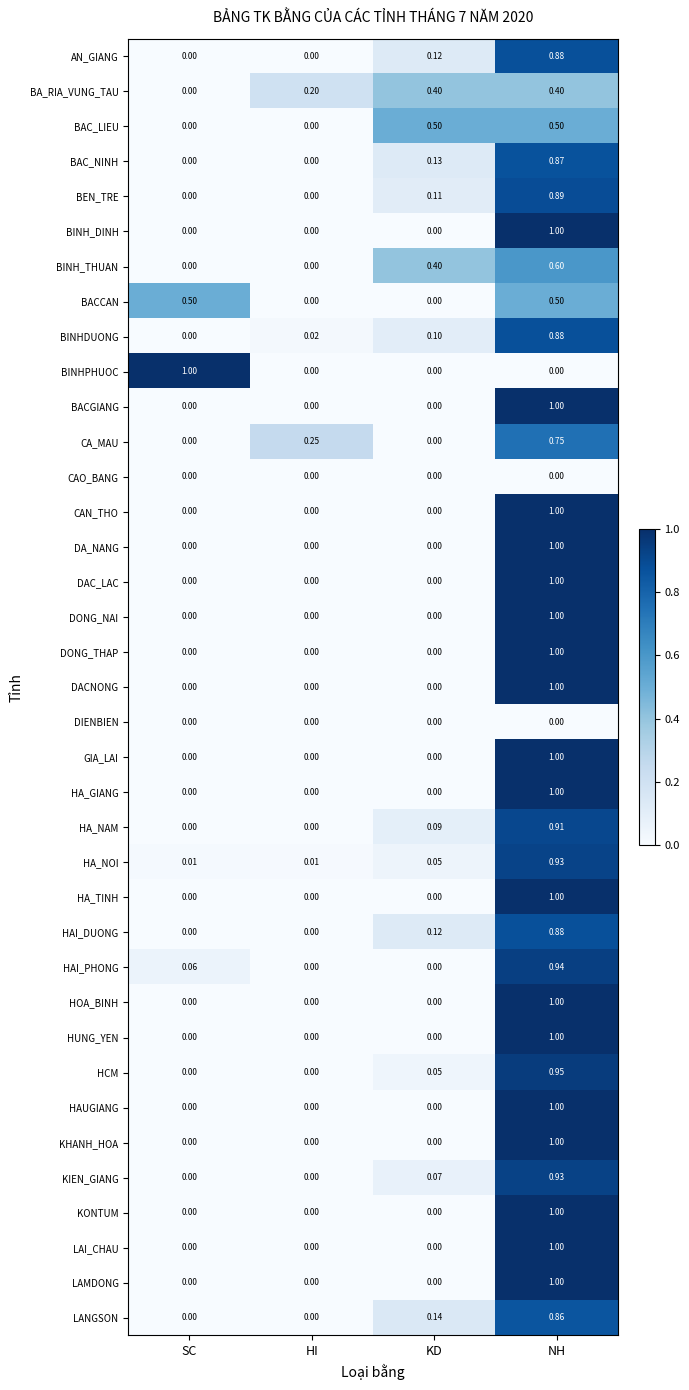

Between SC and HI, which series saw the biggest shift?

BINHPHUOC